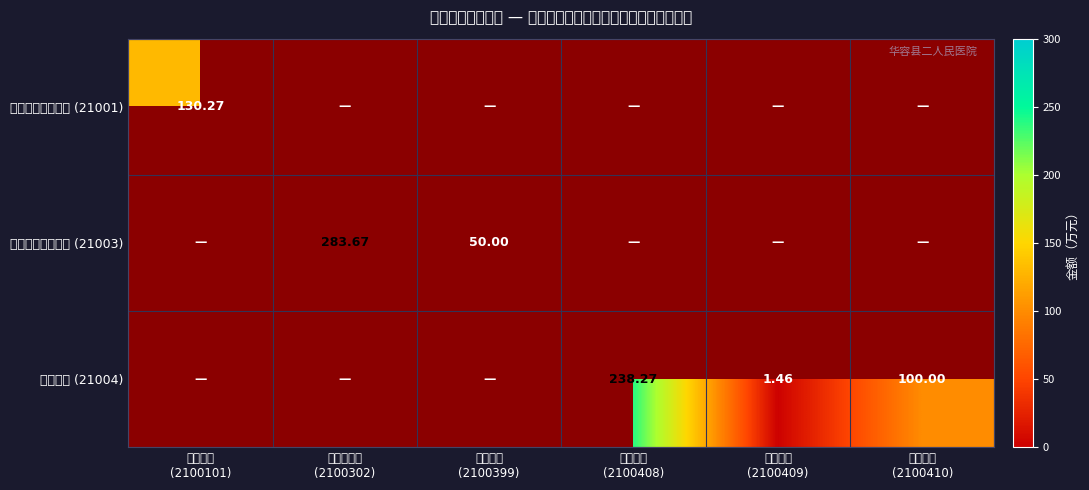

What is the total value across all series at 重大公卫
(2100409)?

1.5